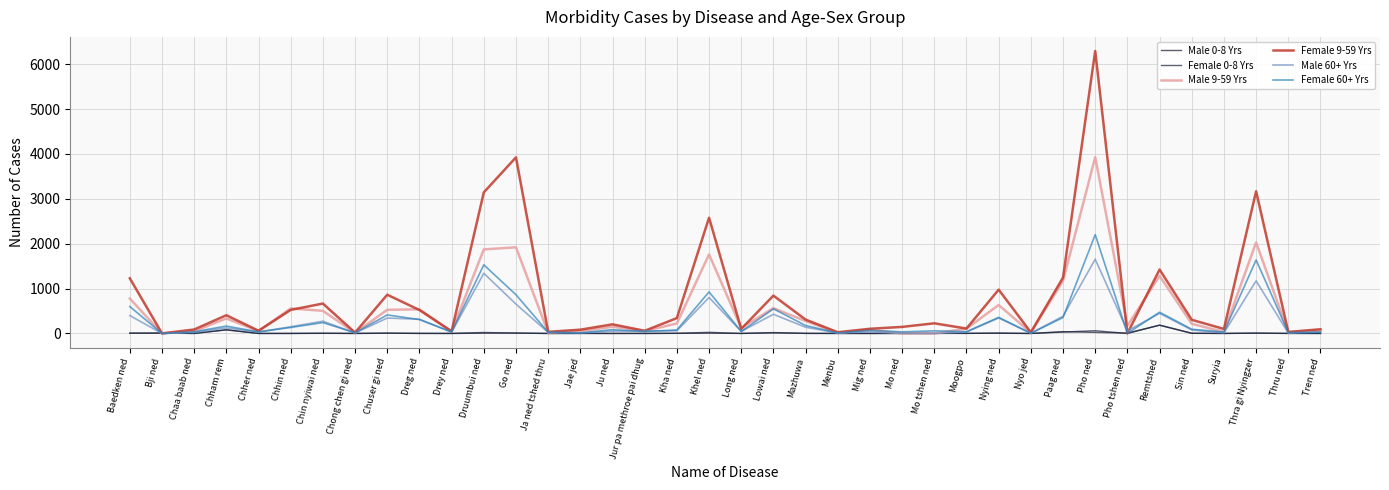

How many series are shown in this chart?

6